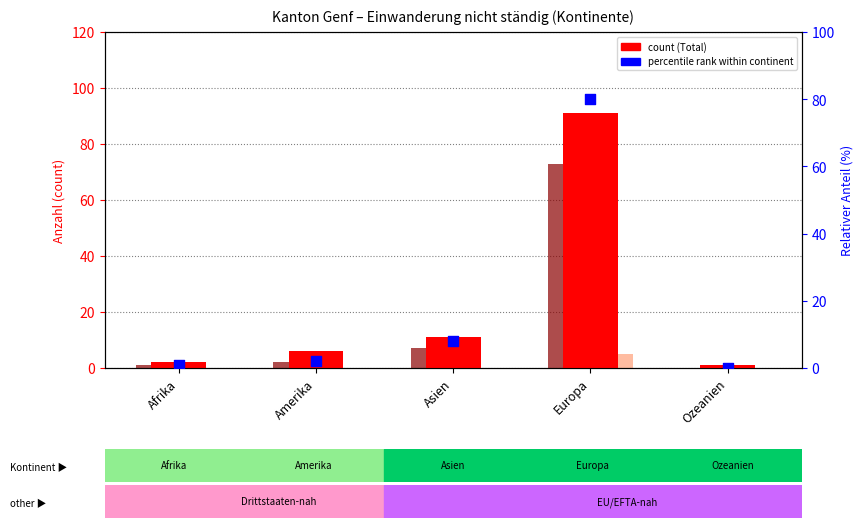

What is the total value across all series at Ozeanien?

2